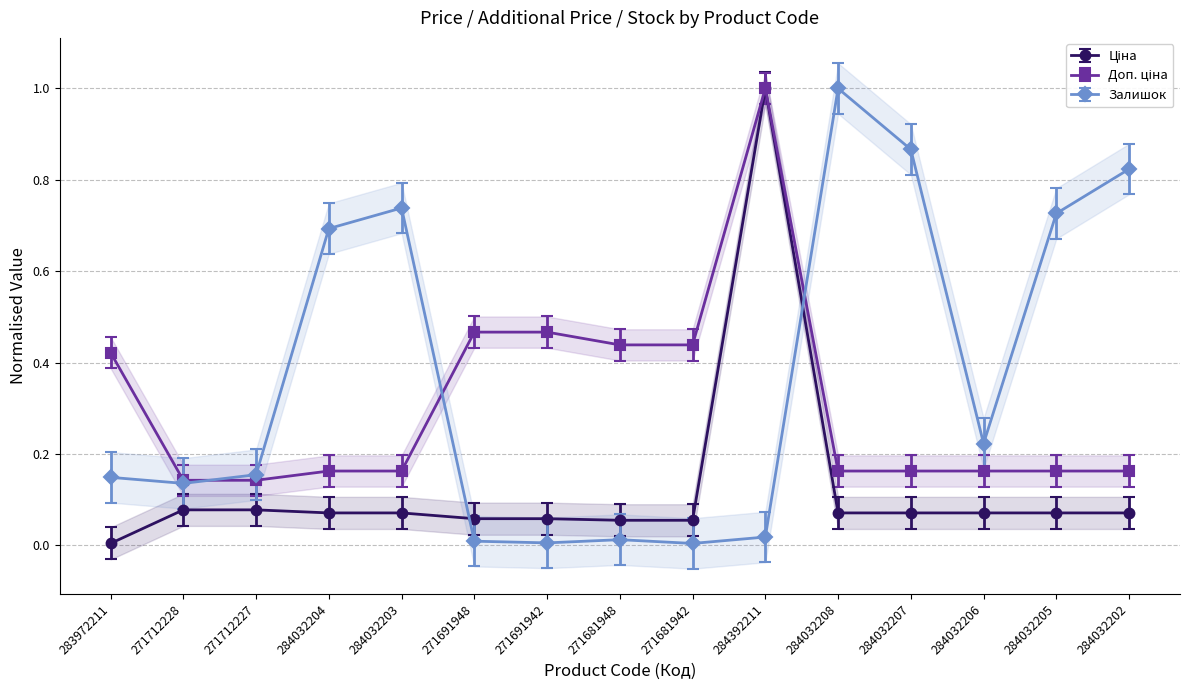

True or false: Залишок has more than 2 interior local peaks.

True